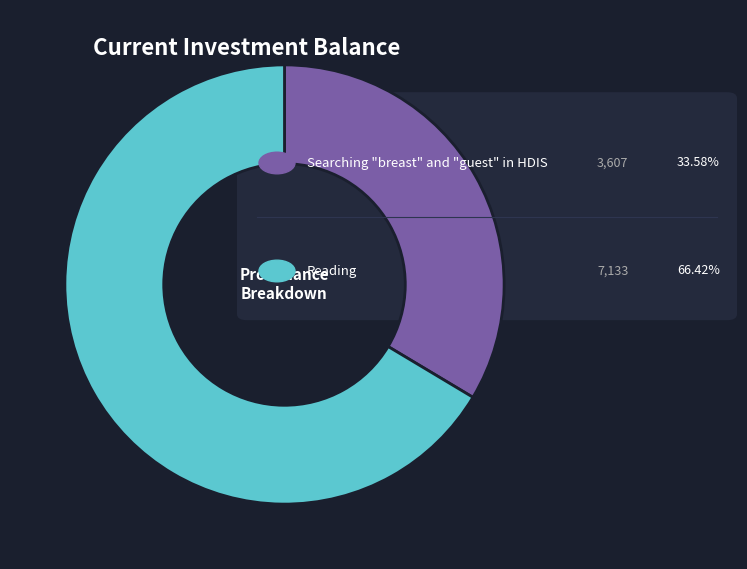

Is there a majority slice in this chart?

Yes